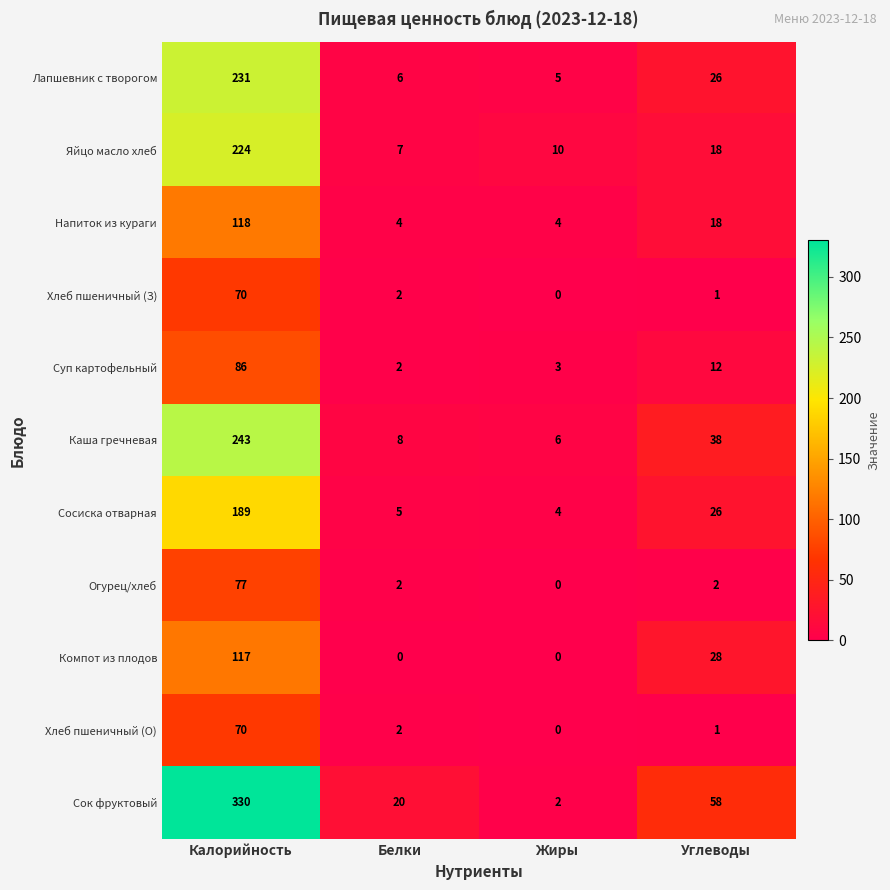

What is the difference between the second highest and second lowest values in the Каша гречневая series?

30